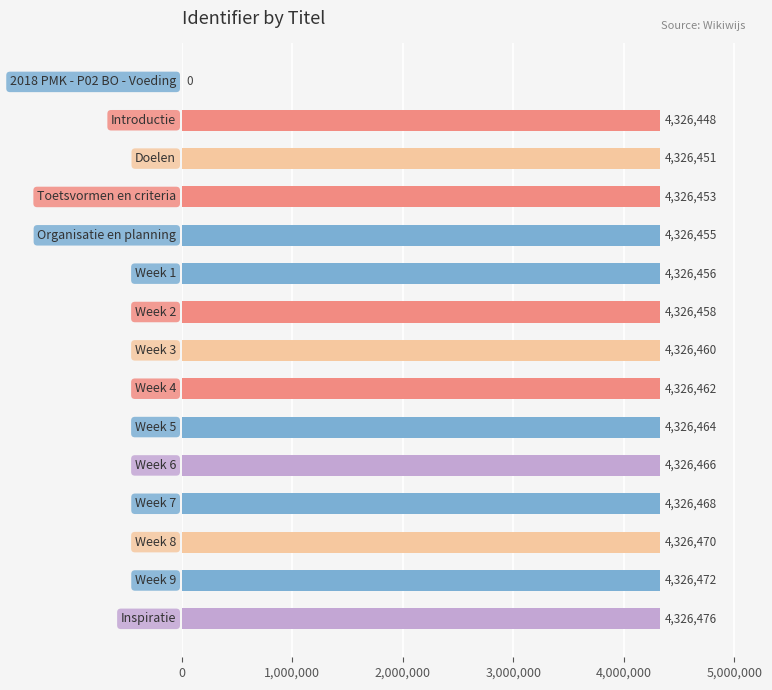

What is the sum of all values?

60570459